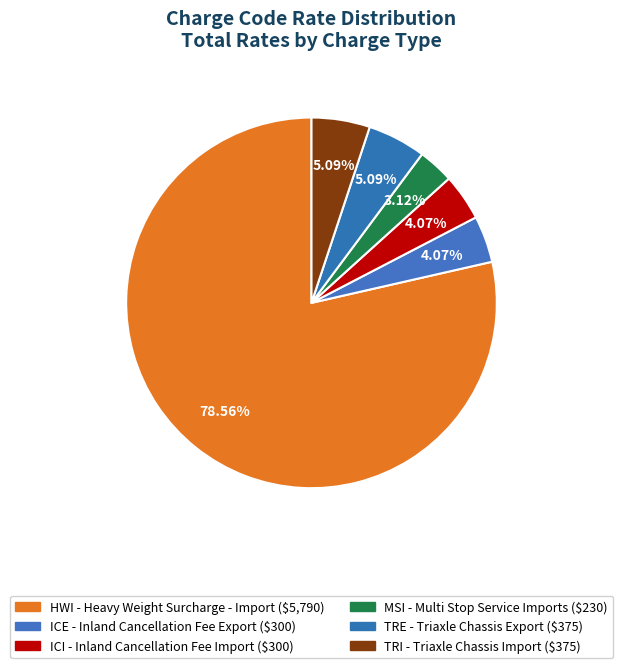

Which has a higher value, HWI - Heavy Weight Surcharge - Import or ICI - Inland Cancellation Fee Import?

HWI - Heavy Weight Surcharge - Import